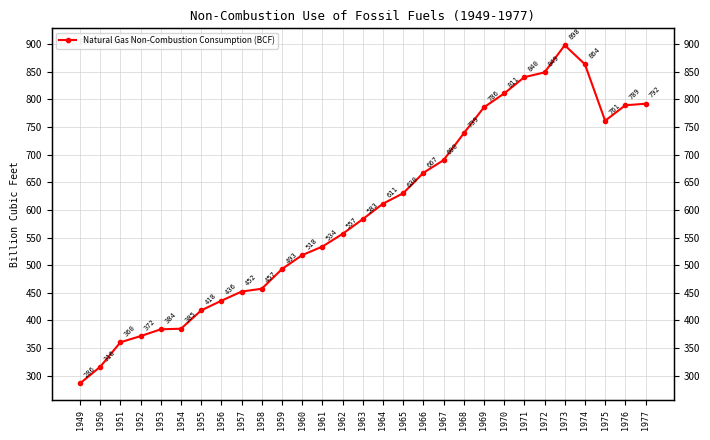

Is it true that the value at 1971 is 1108.2?

False